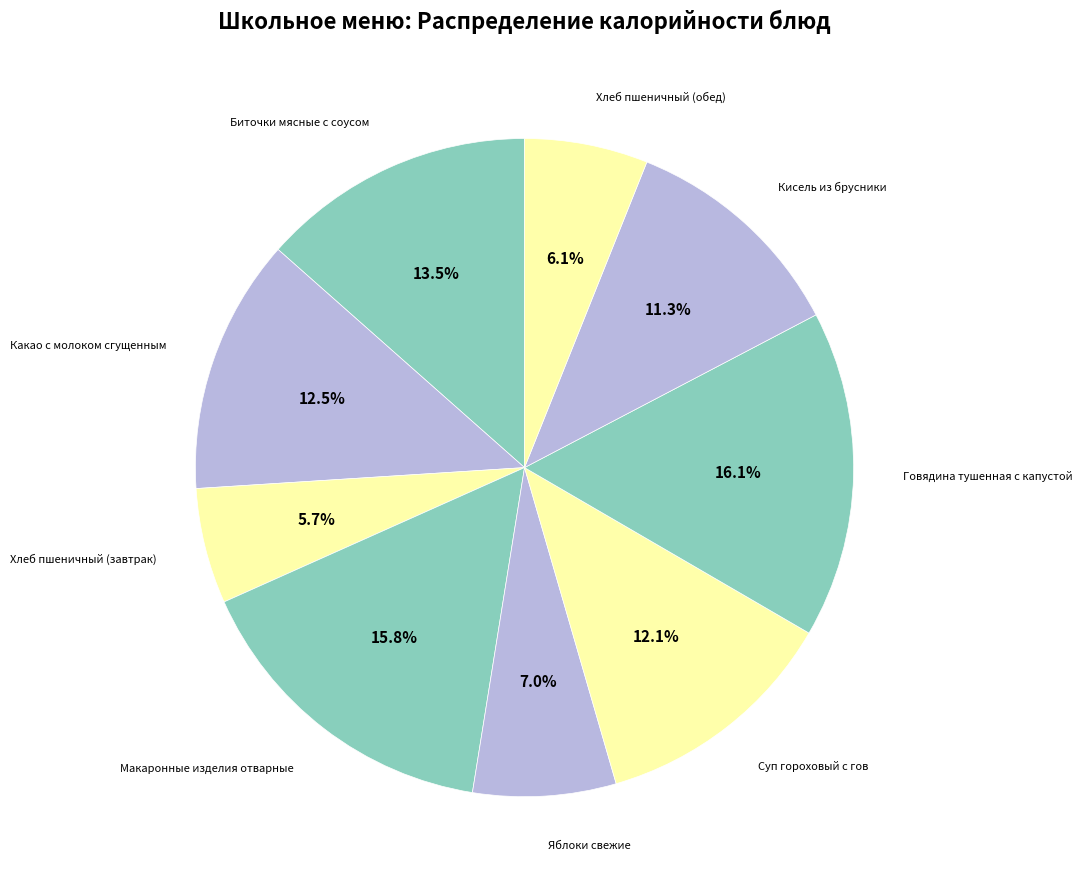

What percentage is NOT represented by Суп гороховый с гов?

87.9%